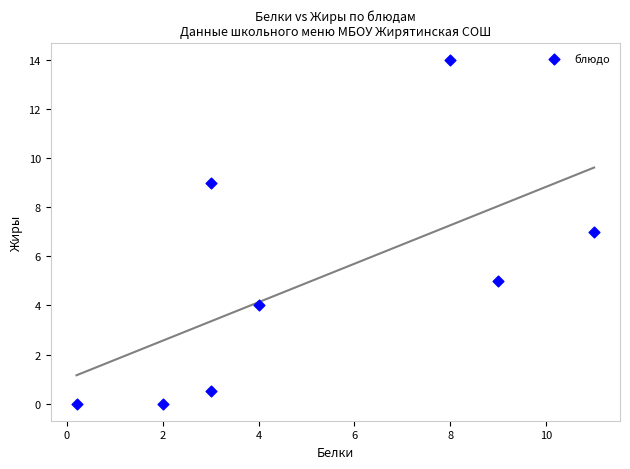

What is the range of X values (max minus min)?

10.8